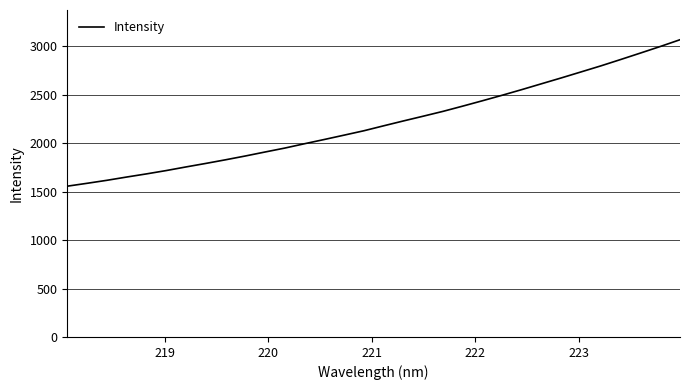

What is the difference between the maximum and minimum values?

1511.9